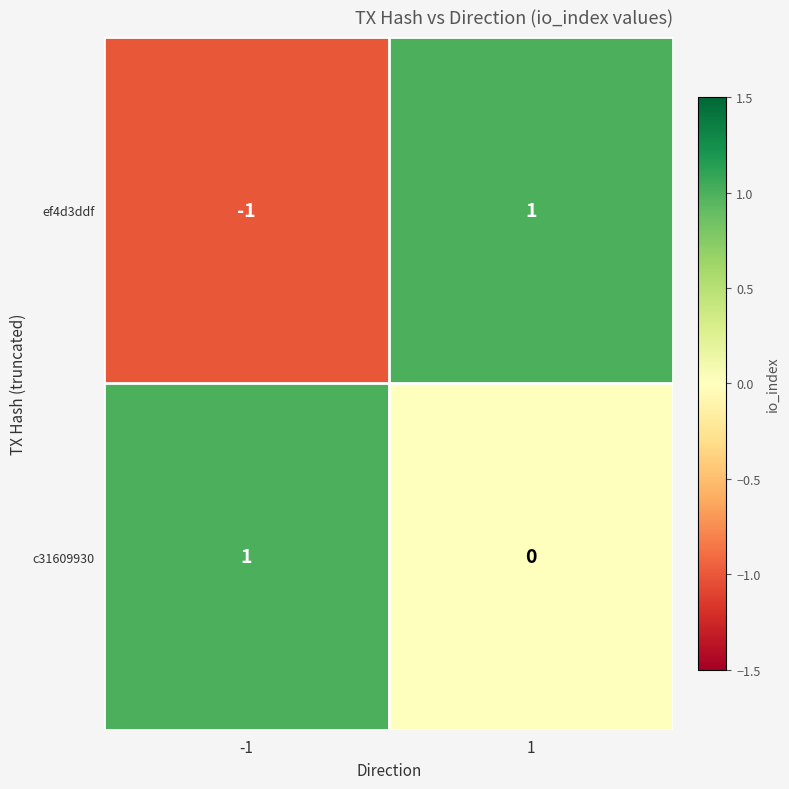

Which category has the lowest value across all series?

-1